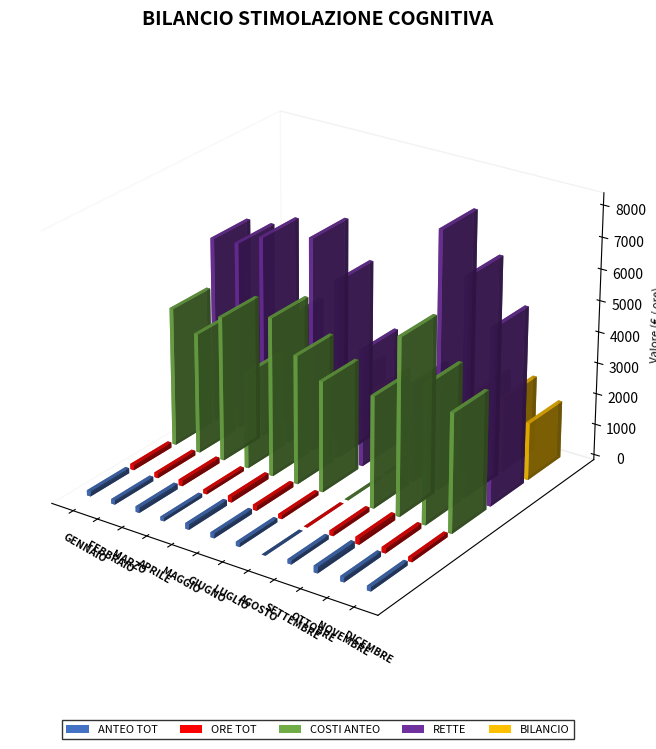

Rank the series by their maximum value, from lowest to highest.

ANTEO TOT, ORE TOT, BILANCIO, COSTI ANTEO, RETTE